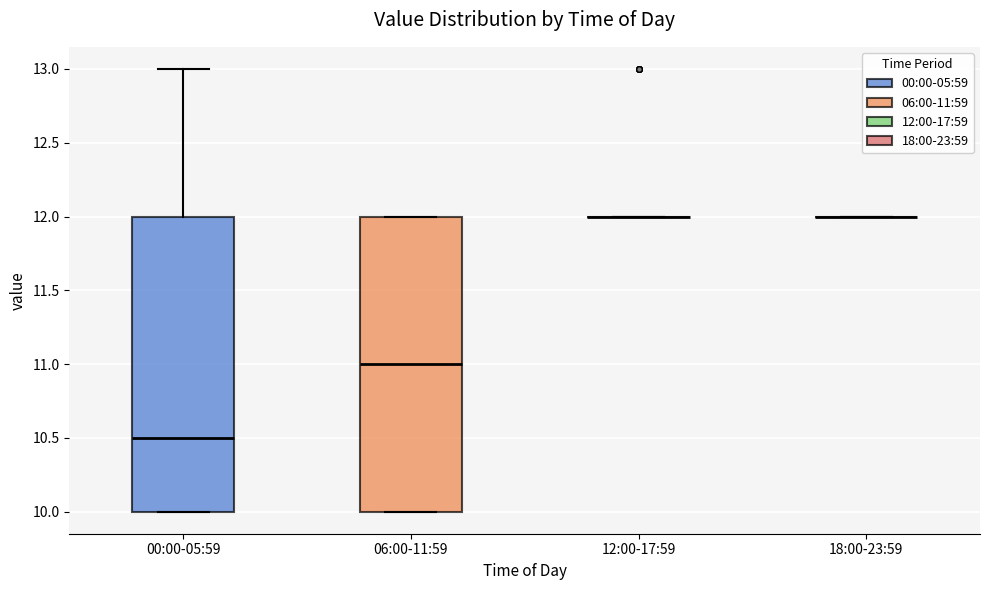

Reading left to right, read every box against the y-axis: the position of its median line, the range the box covers, and the ends of its whiskers. The values are not printed on the chart, so give them approximately, as read against the axis.

00:00-05:59: median 10.5, box 10.0 to 12.0, whiskers 10.0 to 13.0
06:00-11:59: median 11.0, box 10.0 to 12.0, whiskers 10.0 to 12.0
12:00-17:59: box collapsed to a line at 12.0, whiskers 12.0 to 12.0
18:00-23:59: box collapsed to a line at 12.0, whiskers 12.0 to 12.0